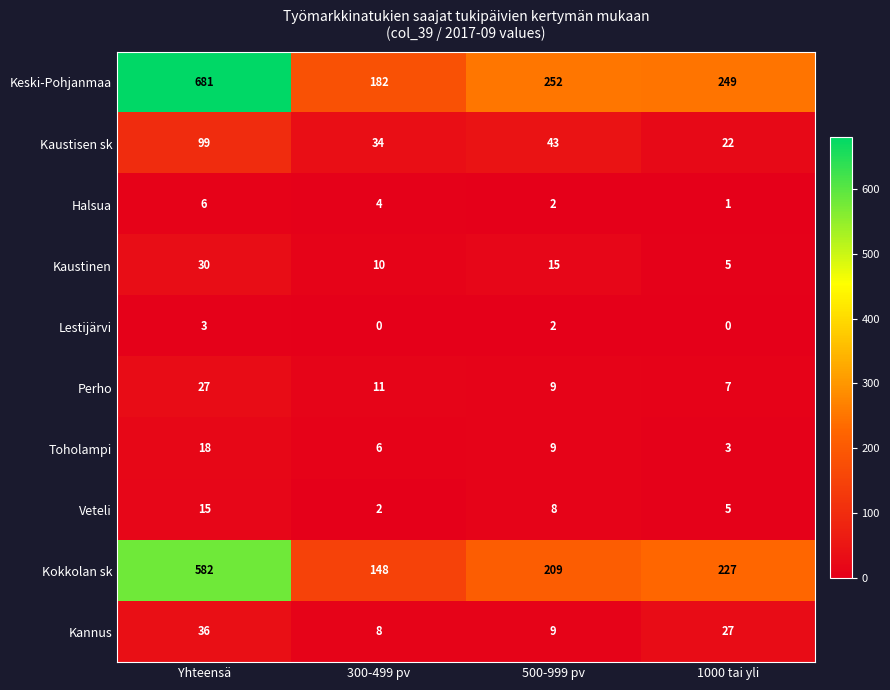

Which series has the widest spread of values?

Keski-Pohjanmaa